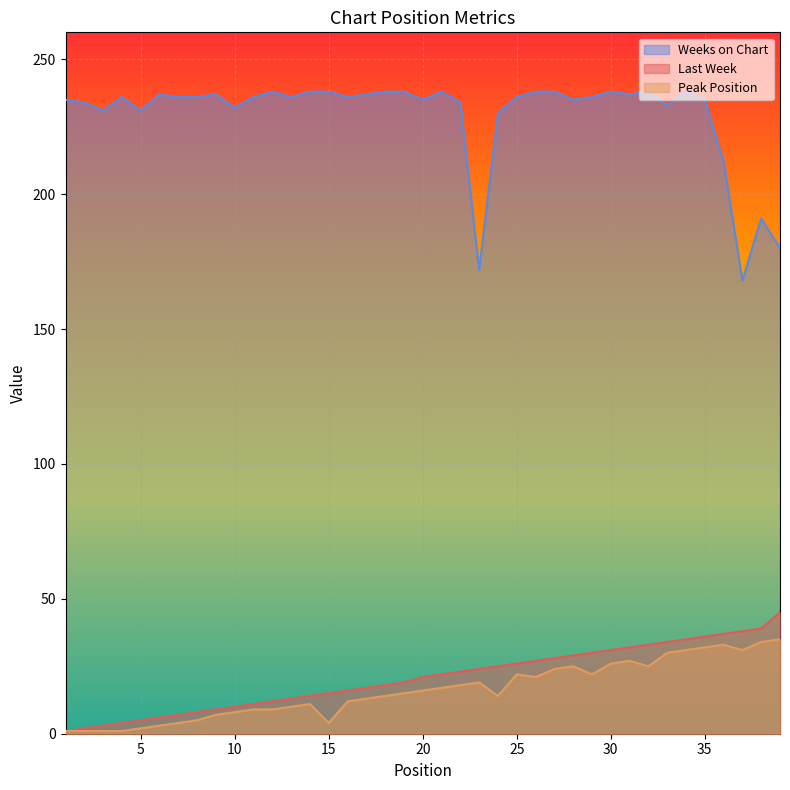

Reading right to left, list all the values displayed in this chart.

Last Week: 45	39	38	37	36	35	34	33	32	31	30	29	28	27	26	25	24	23	22	21	19	18	17	16	15	14	13	12	11	10	9	8	7	6	5	4	3	2	1
Peak Position: 35	34	31	33	32	31	30	25	27	26	22	25	24	21	22	14	19	18	17	16	15	14	13	12	4	11	10	9	9	8	7	5	4	3	2	1	1	1	1
Weeks on Chart: 180	191	168	212	235	238	233	238	237	238	236	235	238	238	236	230	172	234	238	235	238	238	237	236	238	238	236	238	236	232	237	236	236	237	231	236	231	234	235